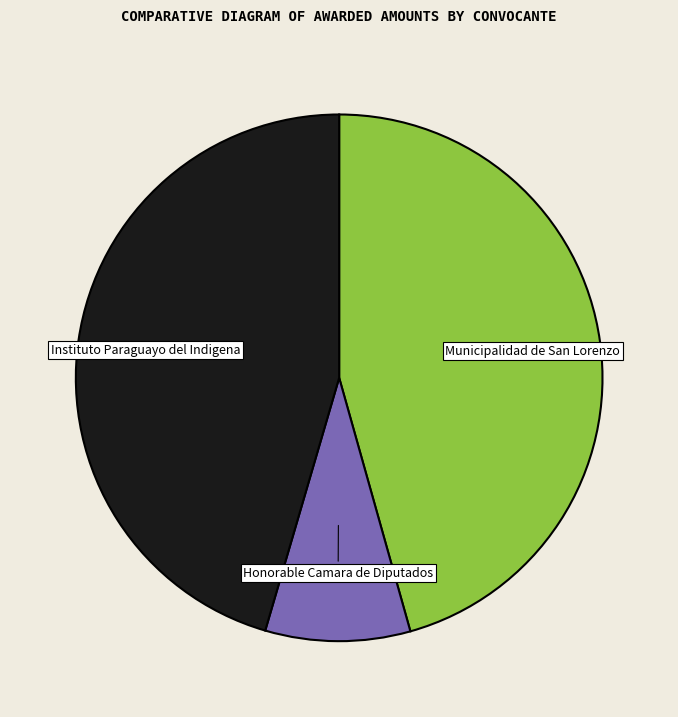

Which category has the smallest portion of the pie?

Honorable Camara de Diputados